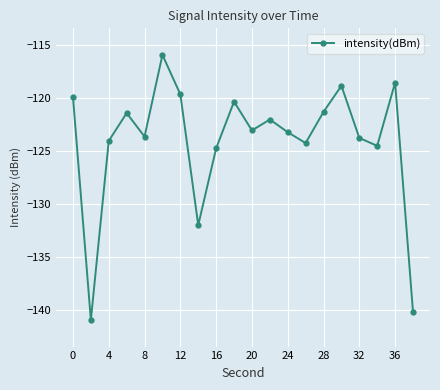

What is the minimum value shown in the chart?

-141.0